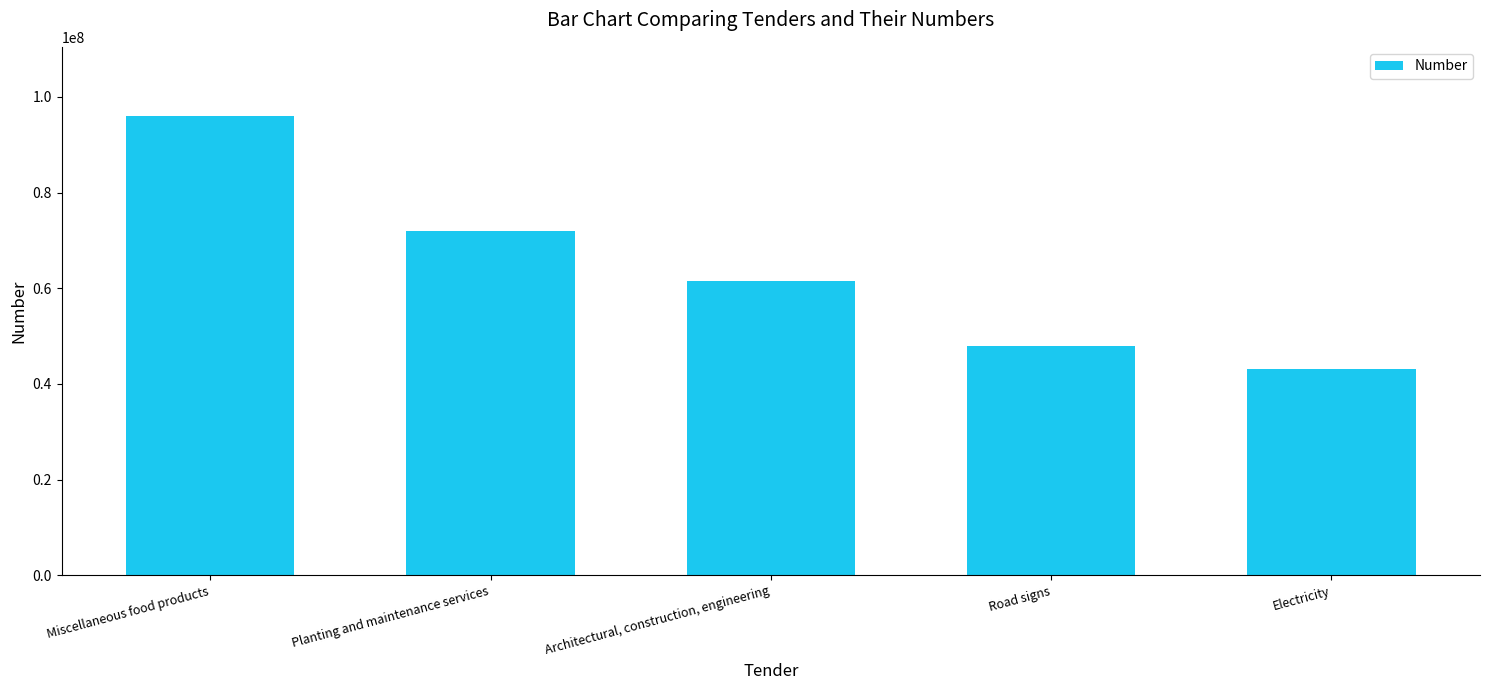

Reading left to right, list all the values displayed in this chart.

96076072	72021393	61464279	47910301	43077165